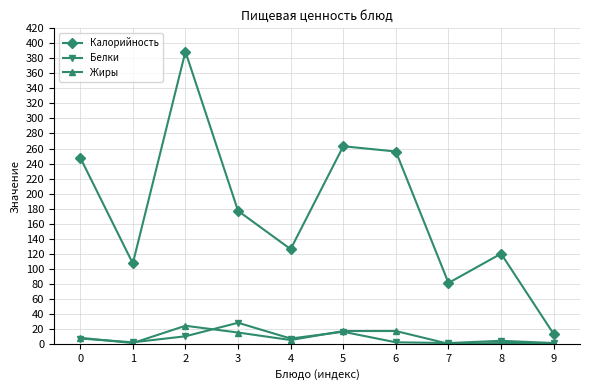

How many data points does each series have?

10